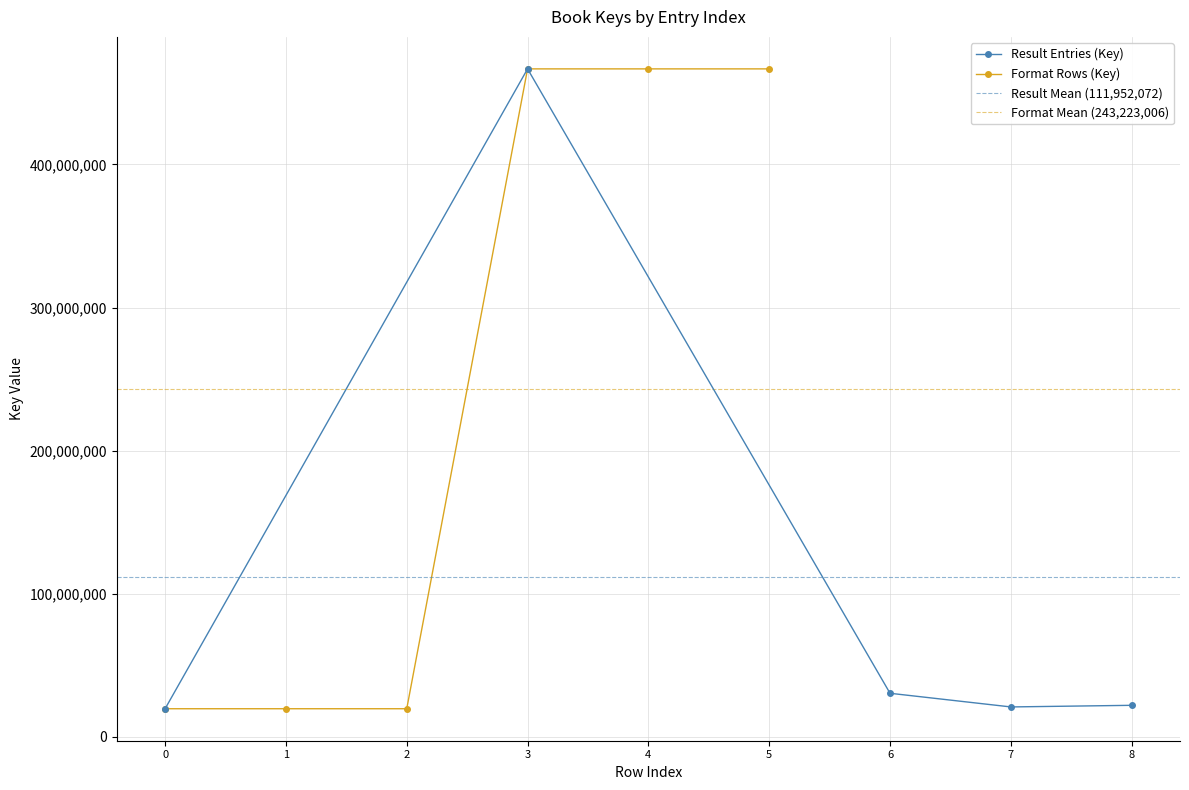

What is the minimum value for Result Entries (Key)?

19626324